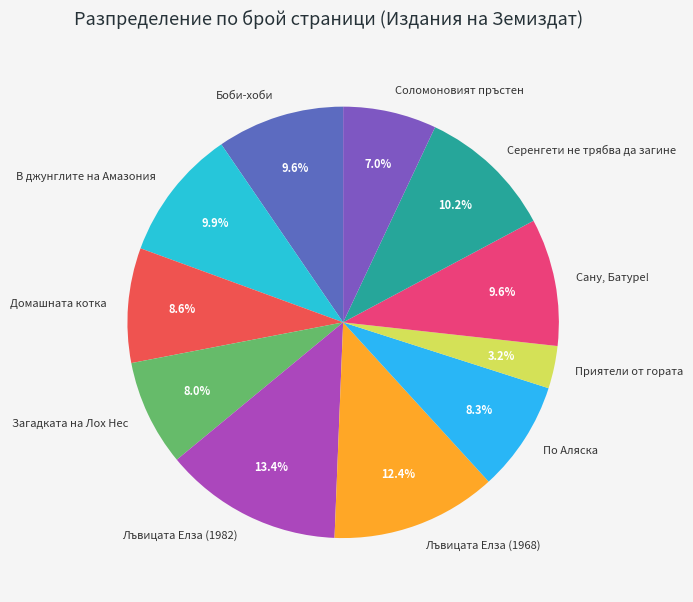

Approximately how many times larger is the value at По Аляска compared to Боби-хоби?

0.9